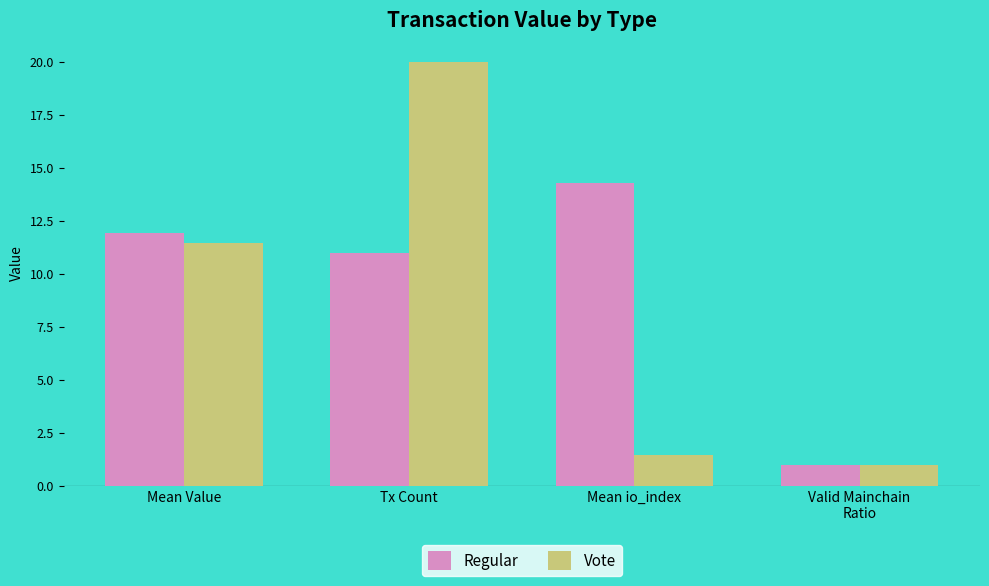

At which category is the sum across all series the highest?

Tx Count